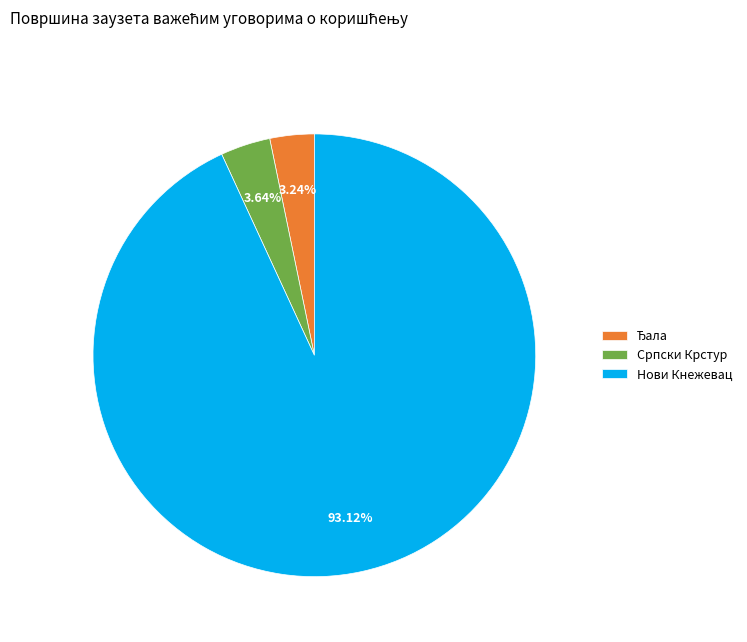

Which category has the biggest portion of the pie?

Нови Кнежевац